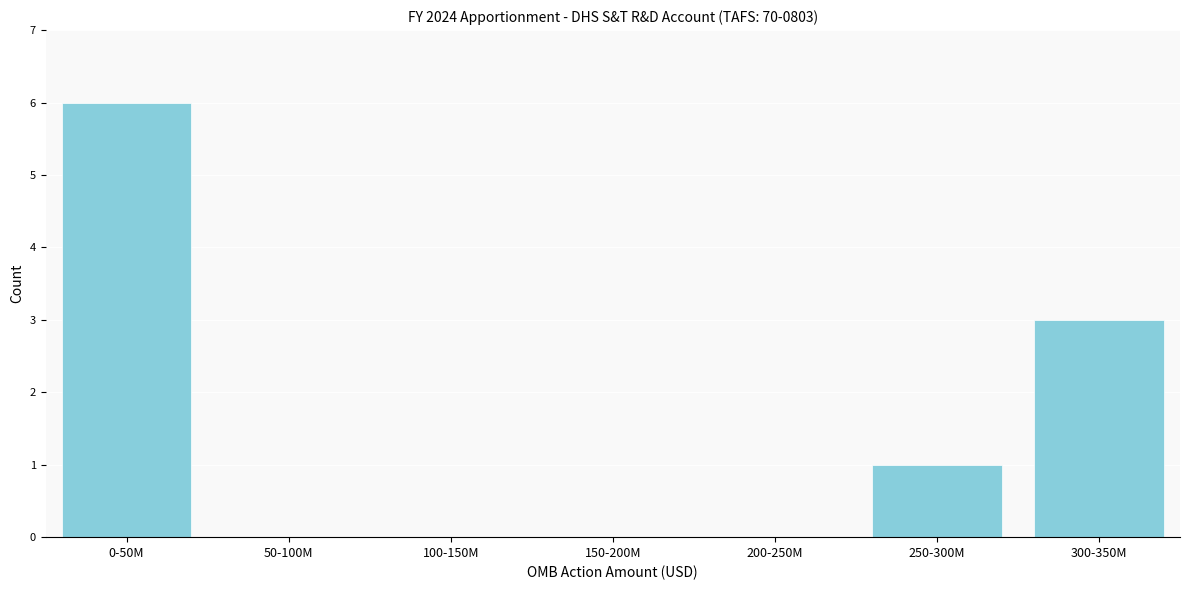

Reading left to right, transcribe all the data shown in this chart.

0-50M=6	50-100M=0	100-150M=0	150-200M=0	200-250M=0	250-300M=1	300-350M=3